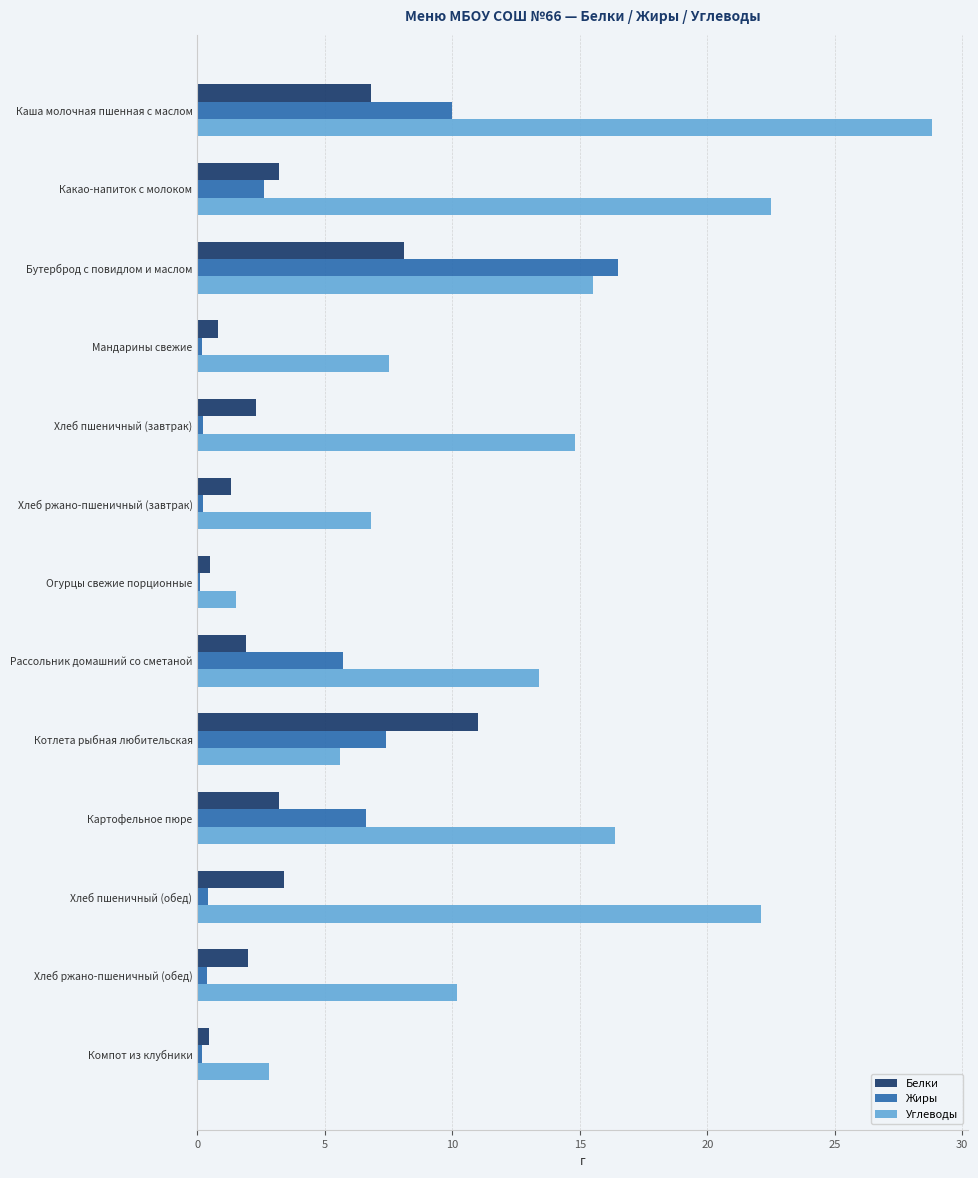

What is the difference between the maximum and minimum values in the Жиры series?

16.4